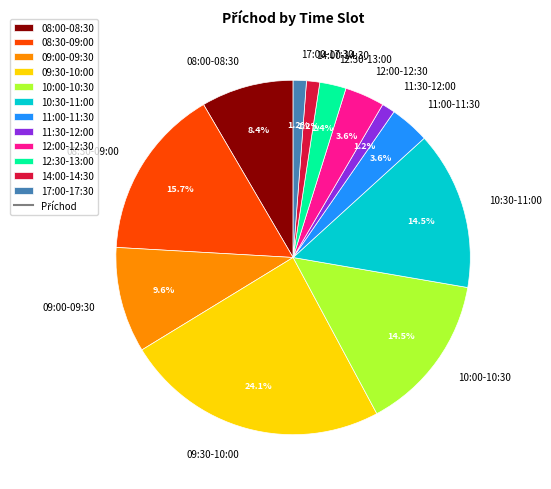

Is there any slice that represents more than half of the pie?

No